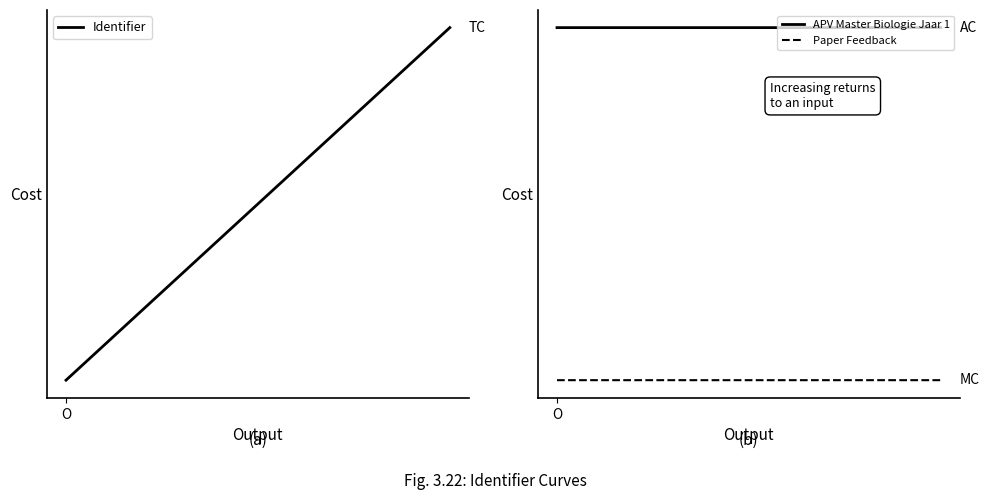

Which category has the lowest value in the Paper Feedback series?

O